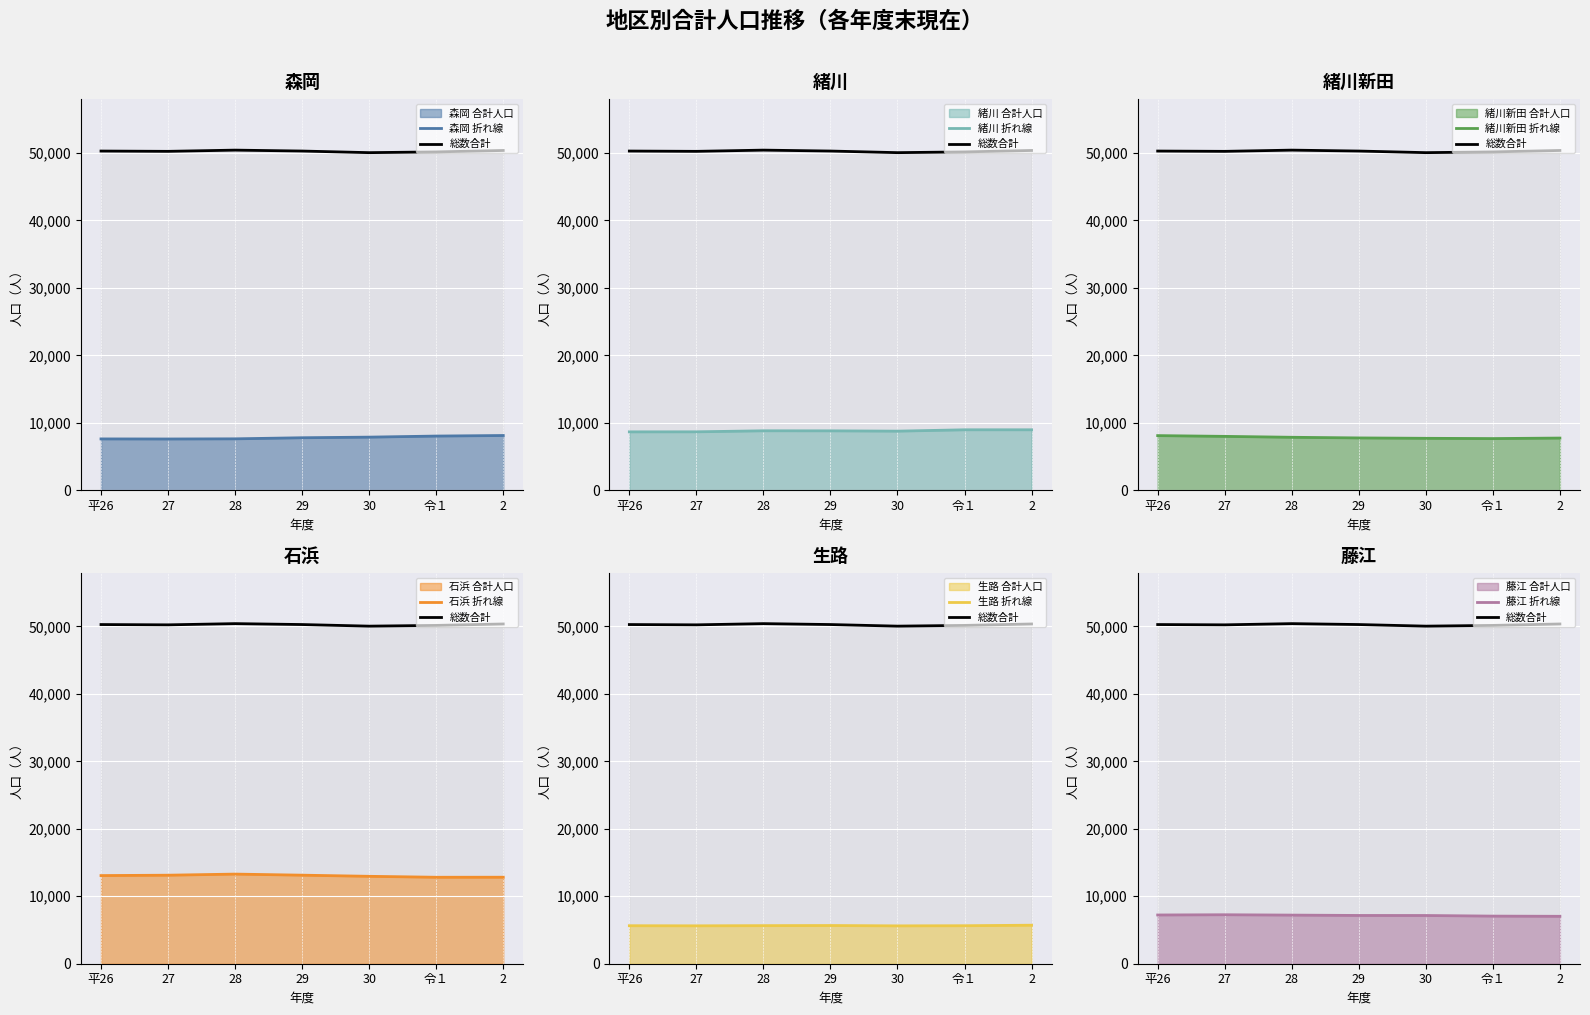

At which label is 森岡 closest to 7853?

30